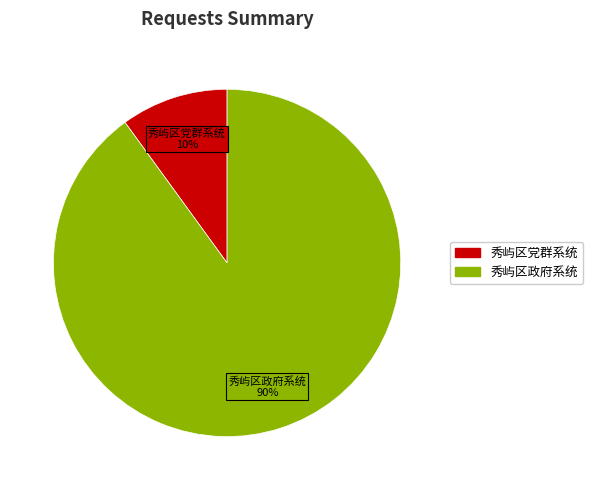

To the nearest percent, what is the average slice percentage?

50%